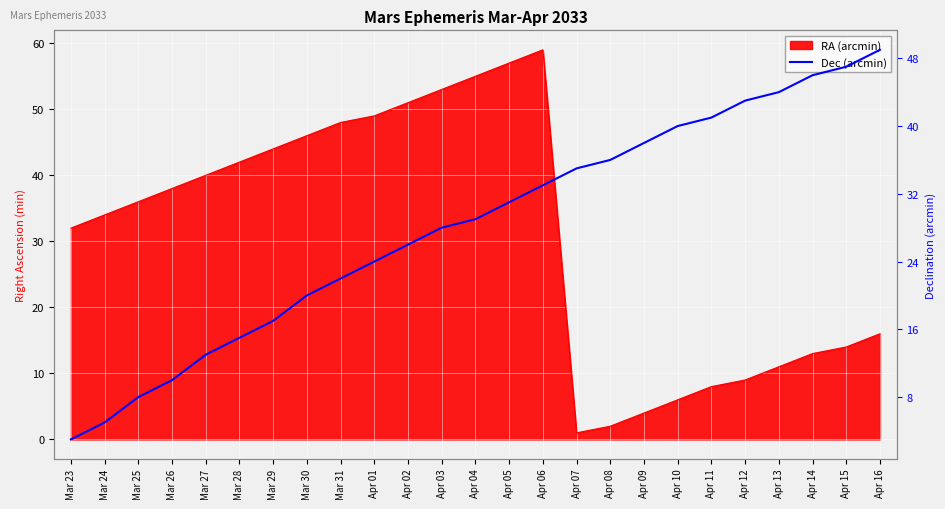

True or false: the data has more than 2 interior local peaks.

False